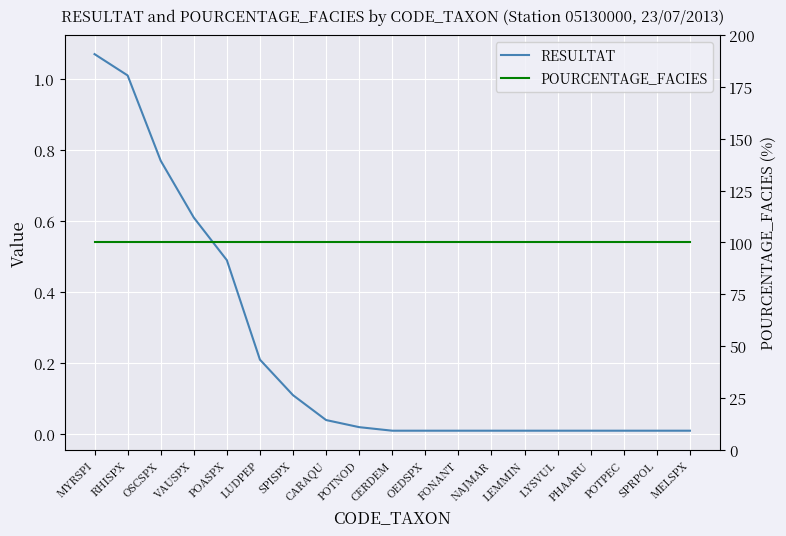

Reading right to left, extract all data points from this chart.

RESULTAT: MELSPX=0.0	SPRPOL=0.0	POTPEC=0.0	PHAARU=0.0	LYSVUL=0.0	LEMMIN=0.0	NAJMAR=0.0	FONANT=0.0	OEDSPX=0.0	CERDEM=0.0	POTNOD=0.0	CARAQU=0.0	SPISPX=0.1	LUDPEP=0.2	POASPX=0.5	VAUSPX=0.6	OSCSPX=0.8	RHISPX=1.0	MYRSPI=1.1
POURCENTAGE_FACIES: MELSPX=100.0	SPRPOL=100.0	POTPEC=100.0	PHAARU=100.0	LYSVUL=100.0	LEMMIN=100.0	NAJMAR=100.0	FONANT=100.0	OEDSPX=100.0	CERDEM=100.0	POTNOD=100.0	CARAQU=100.0	SPISPX=100.0	LUDPEP=100.0	POASPX=100.0	VAUSPX=100.0	OSCSPX=100.0	RHISPX=100.0	MYRSPI=100.0